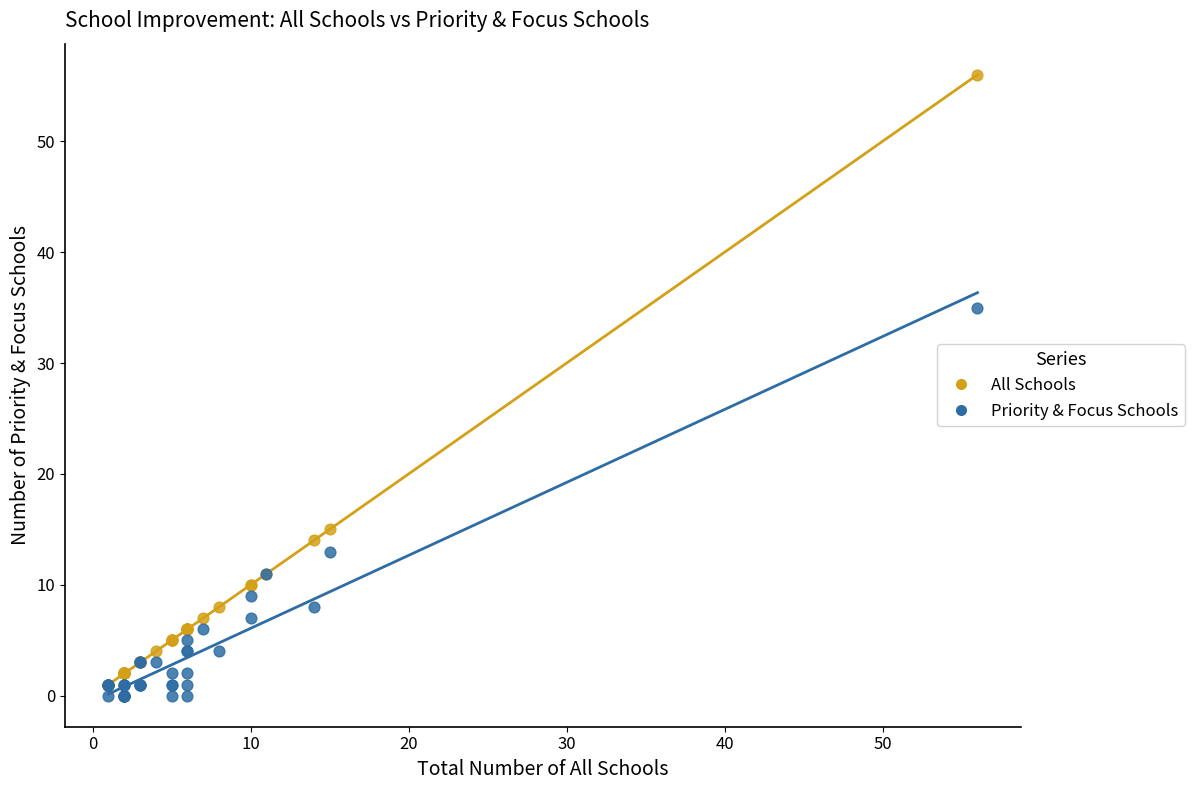

Which series has the widest spread of Y values?

All Schools